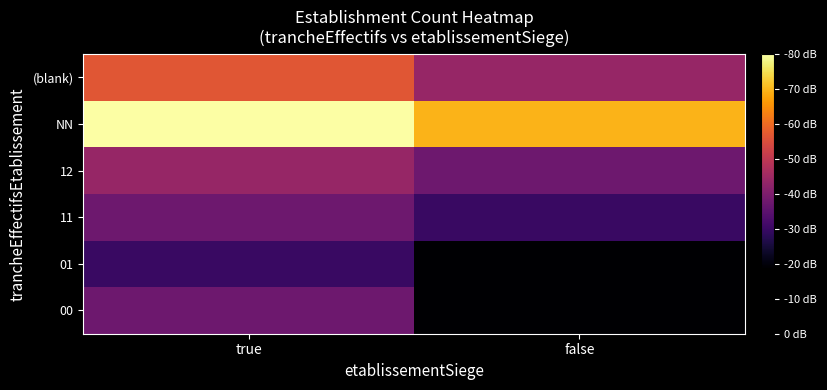

Rank the series at true from highest to lowest value.

NN, (blank), 12, 00, 11, 01